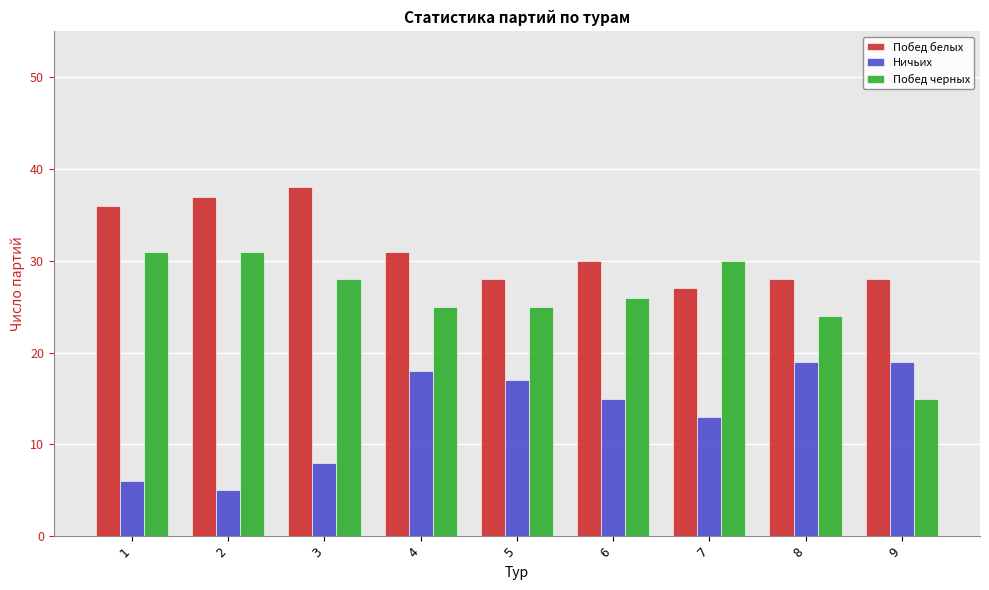

At how many categories does at least one series exceed 23?

9